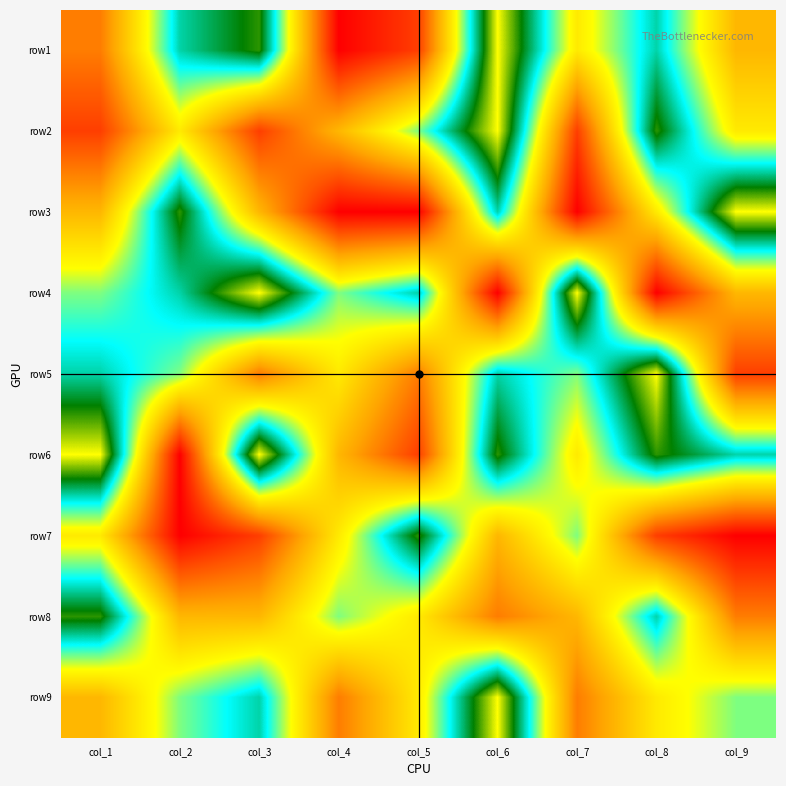

Reading left to right, what are all the values shown in this chart?

row1: col_1=3	col_2=7	col_3=8	col_4=1	col_5=2	col_6=9	col_7=5	col_8=7	col_9=4
row2: col_1=2	col_2=5	col_3=2	col_4=4	col_5=6	col_6=9	col_7=2	col_8=8	col_9=5
row3: col_1=4	col_2=8	col_3=4	col_4=1	col_5=1	col_6=7	col_7=1	col_8=5	col_9=9
row4: col_1=6	col_2=7	col_3=9	col_4=6	col_5=7	col_6=1	col_7=9	col_8=1	col_9=4
row5: col_1=7	col_2=6	col_3=3	col_4=5	col_5=3	col_6=7	col_7=6	col_8=9	col_9=2
row6: col_1=9	col_2=1	col_3=9	col_4=4	col_5=2	col_6=8	col_7=5	col_8=8	col_9=7
row7: col_1=5	col_2=1	col_3=2	col_4=5	col_5=8	col_6=4	col_7=6	col_8=2	col_9=1
row8: col_1=8	col_2=4	col_3=4	col_4=6	col_5=5	col_6=3	col_7=4	col_8=7	col_9=3
row9: col_1=4	col_2=6	col_3=7	col_4=3	col_5=5	col_6=9	col_7=3	col_8=5	col_9=6